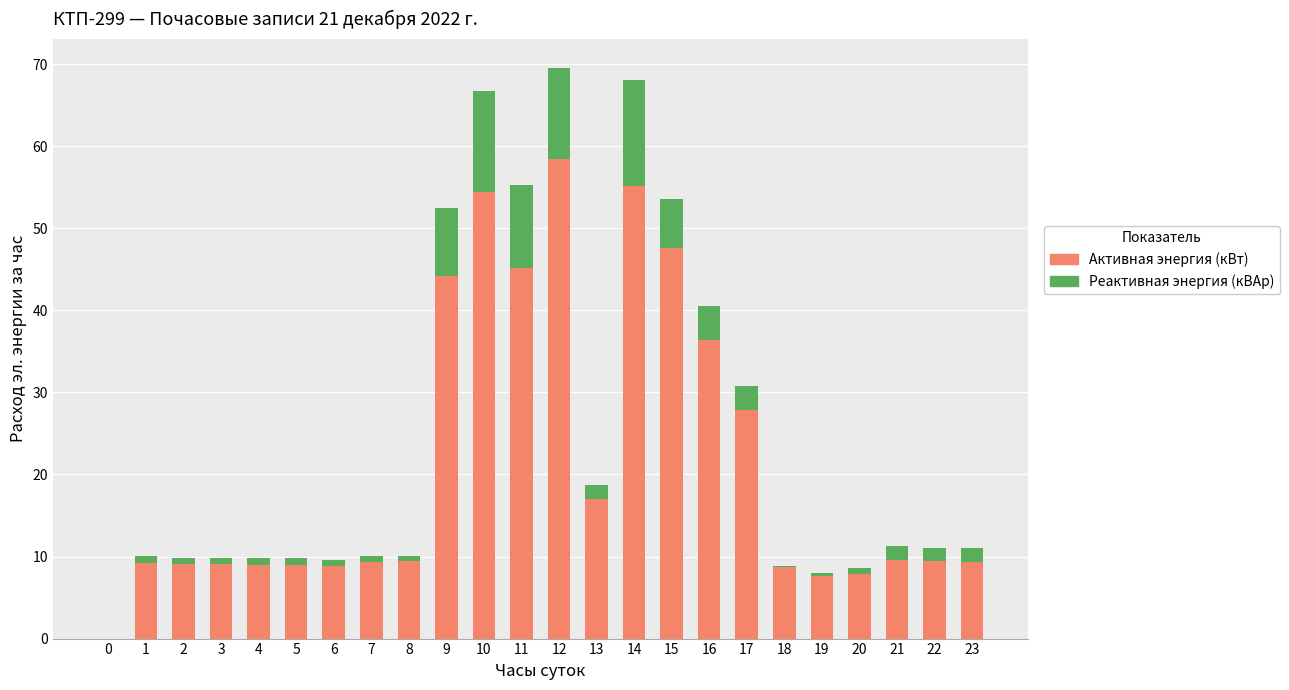

The Активная энергия (кВт) series shows 13.5 at 5. True or false?

False